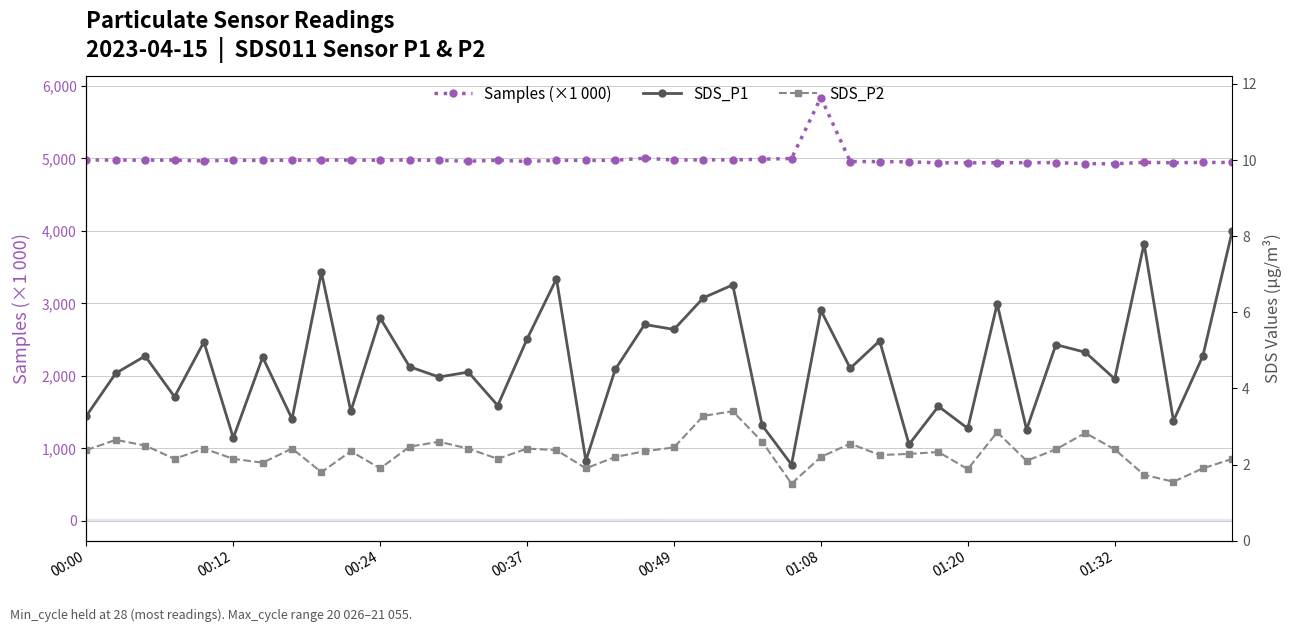

Reading right to left, what are all the values shown in this chart?

Samples (×1 000): 4944.1	4944.9	4940.7	4945.3	4926.5	4927.7	4942.6	4941.7	4940.7	4939.3	4939.9	4952.6	4956.4	4956.6	5839.9	4998.8	4989.7	4979.1	4980.9	4977.3	5003.4	4974.5	4972.3	4974.8	4957.9	4975.5	4961.8	4973.2	4979.6	4974.8	4977.8	4977.0	4976.8	4971.6	4976.2	4965.3	4977.3	4975.8	4976.9	4979.6
SDS_P1: 8.1	4.8	3.1	7.8	4.2	5.0	5.2	2.9	6.2	3.0	3.5	2.5	5.2	4.5	6.0	2.0	3.0	6.7	6.4	5.5	5.7	4.5	2.1	6.9	5.3	3.5	4.4	4.3	4.6	5.8	3.4	7.0	3.2	4.8	2.7	5.2	3.8	4.8	4.4	3.3
SDS_P2: 2.1	1.9	1.6	1.7	2.4	2.8	2.4	2.1	2.9	1.9	2.3	2.3	2.2	2.5	2.2	1.5	2.6	3.4	3.3	2.5	2.4	2.2	1.9	2.4	2.4	2.1	2.4	2.6	2.5	1.9	2.4	1.8	2.4	2.0	2.1	2.4	2.1	2.5	2.6	2.4